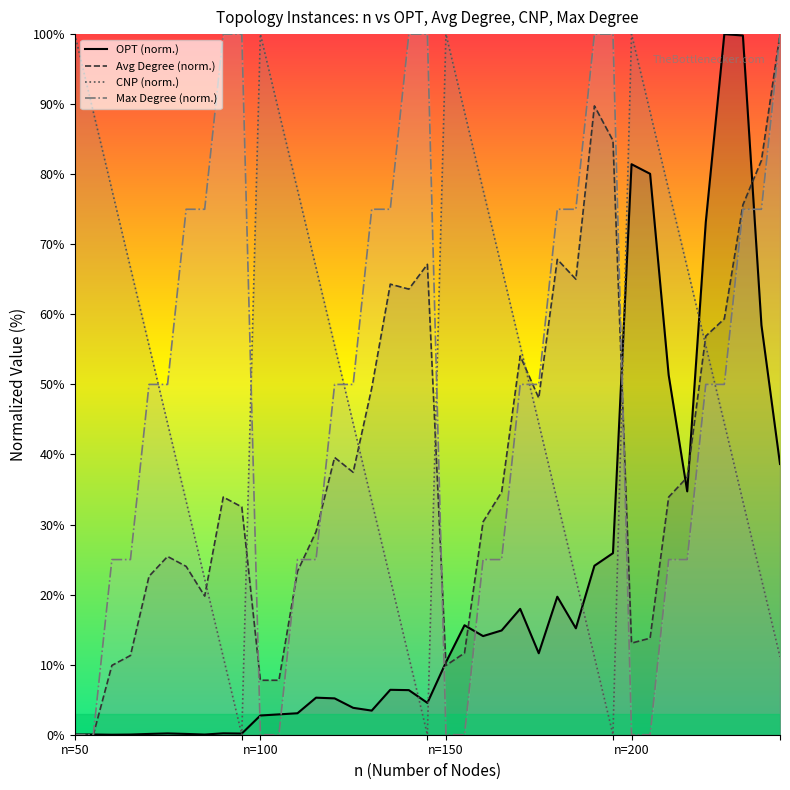

Is it true that Max Degree equals 37.7 at 150?

False